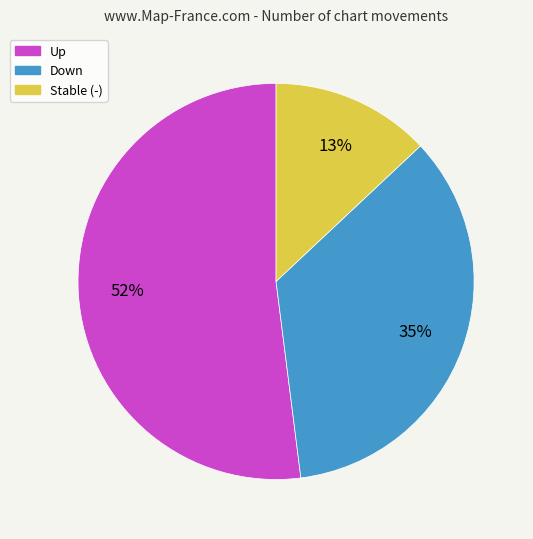

Is there any slice that represents more than half of the pie?

Yes